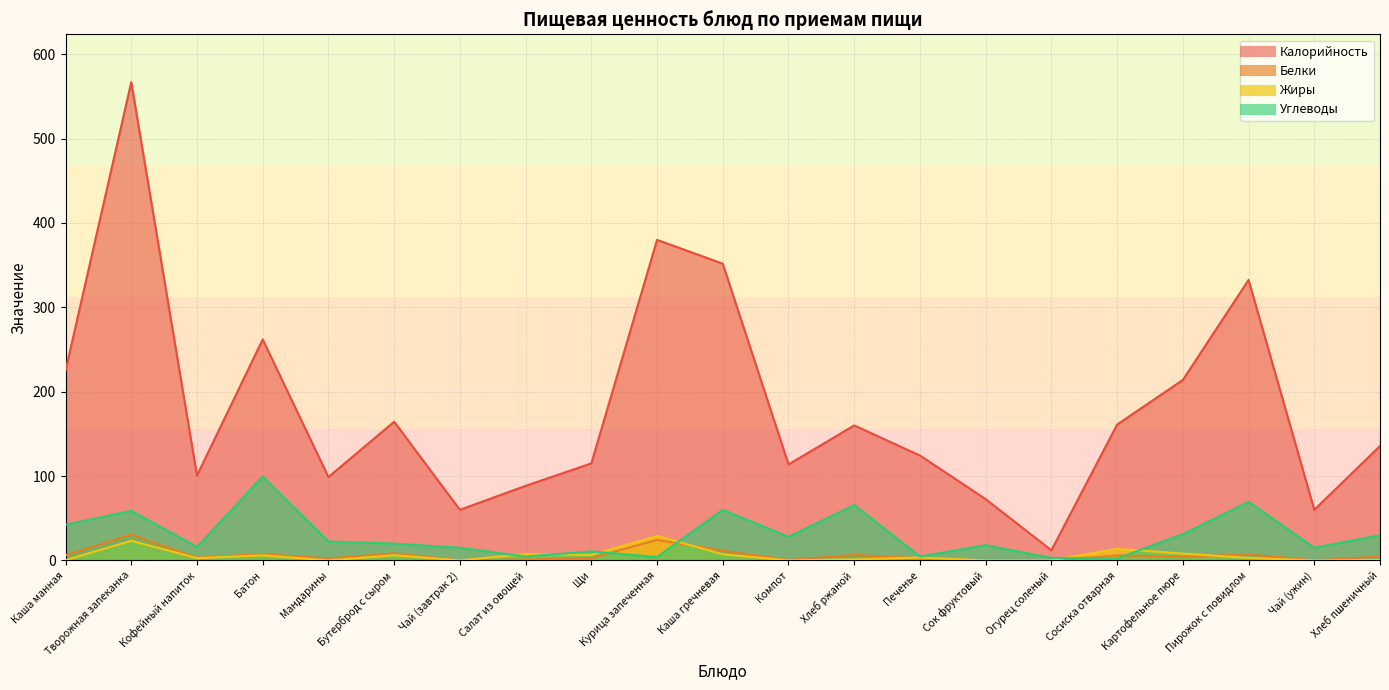

What is the highest value of the Белки series?

30.7